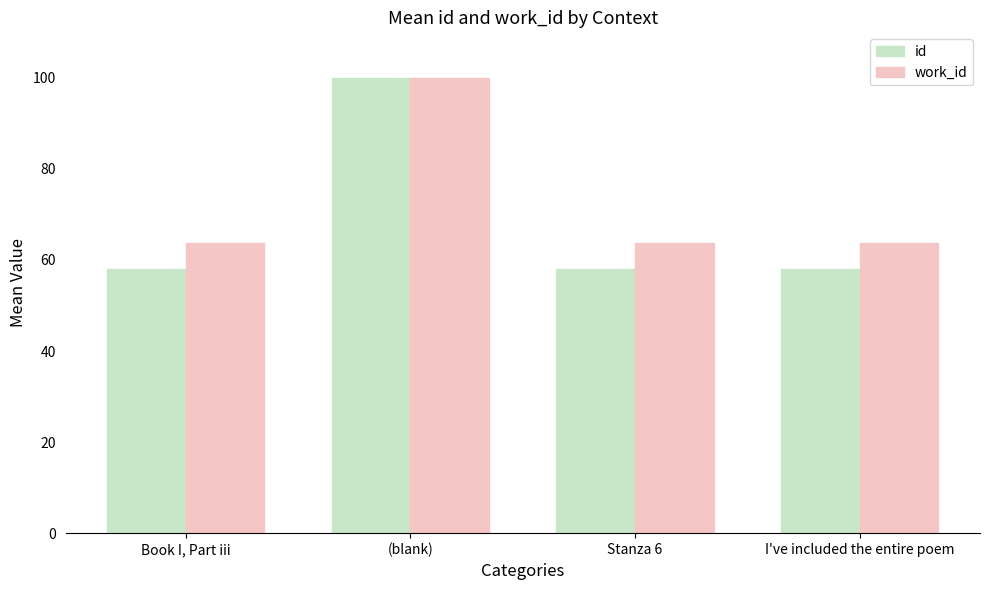

At which label does id reach its peak?

(blank)